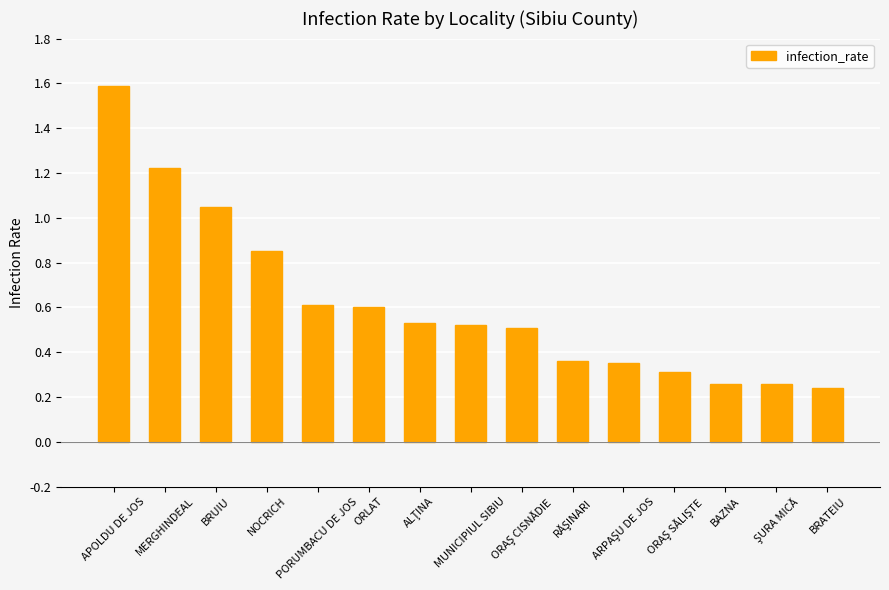

The chart shows a value of 0.8 at MUNICIPIUL SIBIU. True or false?

False